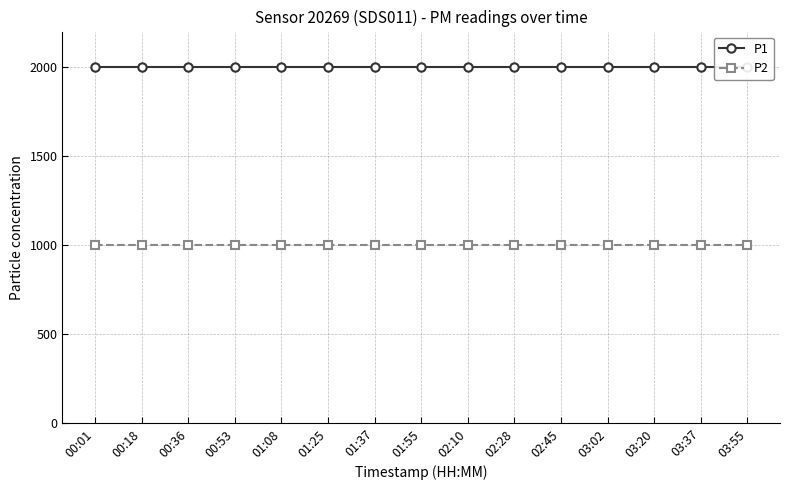

What is the label of the 8th point from the right?

01:55